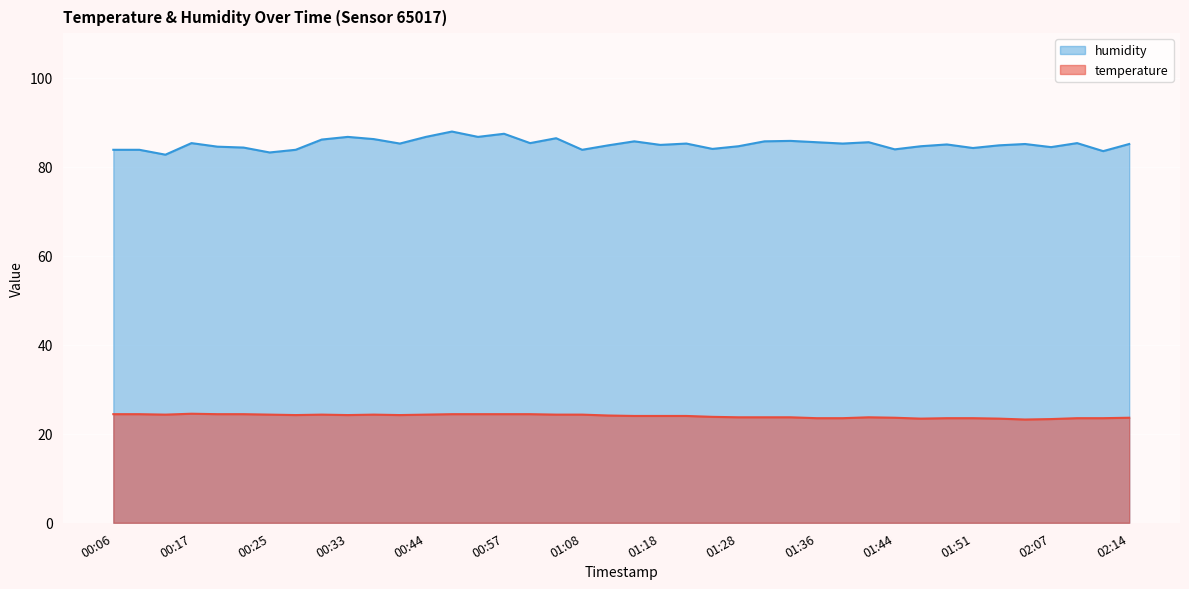

What is the lowest value of the temperature series?

23.2